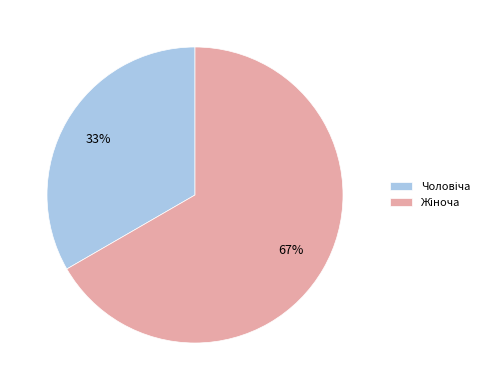

Is there any slice that represents more than half of the pie?

Yes